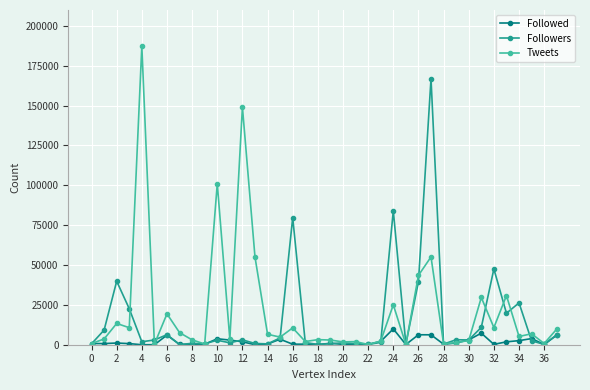

Rank the series by their average value, from highest to lowest.

Tweets, Followers, Followed